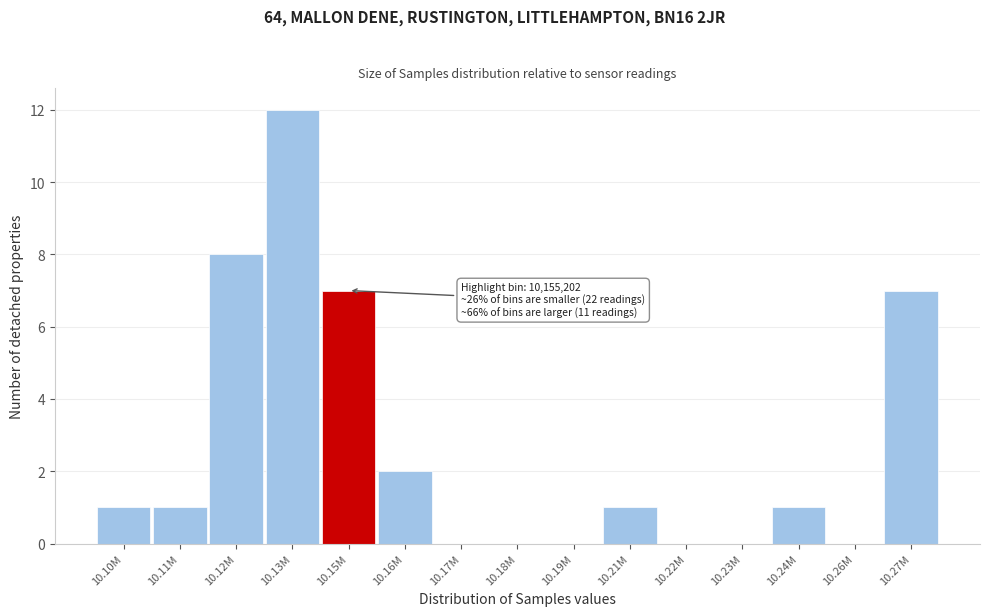

Reading left to right, transcribe all the data shown in this chart.

10.10M=1	10.11M=1	10.12M=8	10.13M=12	10.15M=7	10.16M=2	10.17M=0	10.18M=0	10.19M=0	10.21M=1	10.22M=0	10.23M=0	10.24M=1	10.26M=0	10.27M=7